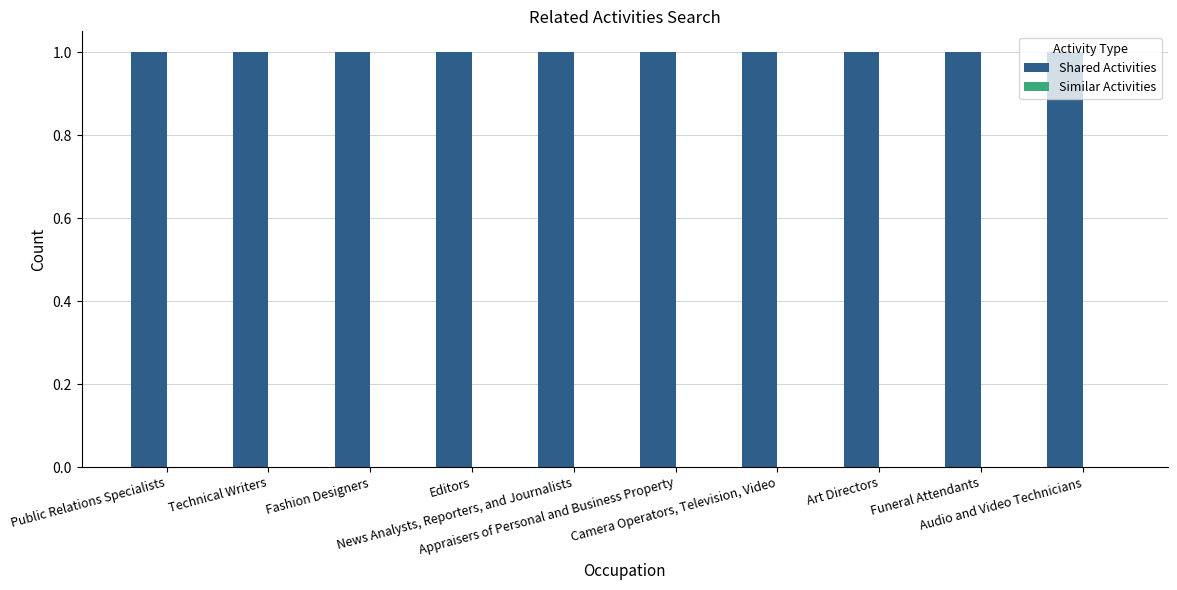

Reading left to right, what are all the values shown in this chart?

Shared Activities: Public Relations Specialists=1	Technical Writers=1	Fashion Designers=1	Editors=1	News Analysts, Reporters, and Journalists=1	Appraisers of Personal and Business Property=1	Camera Operators, Television, Video=1	Art Directors=1	Funeral Attendants=1	Audio and Video Technicians=1
Similar Activities: Public Relations Specialists=0	Technical Writers=0	Fashion Designers=0	Editors=0	News Analysts, Reporters, and Journalists=0	Appraisers of Personal and Business Property=0	Camera Operators, Television, Video=0	Art Directors=0	Funeral Attendants=0	Audio and Video Technicians=0